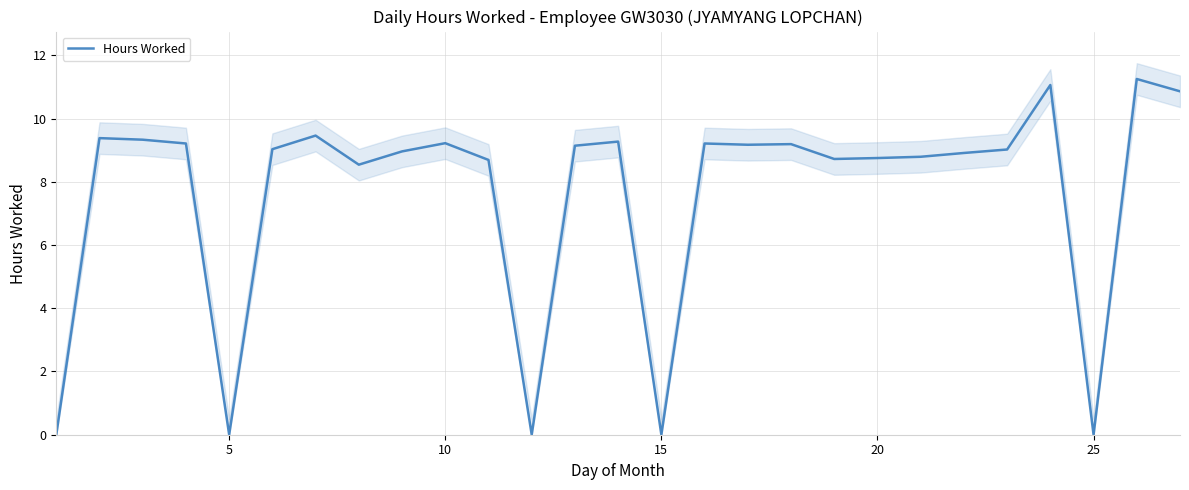

What is the sum of all values?

205.2